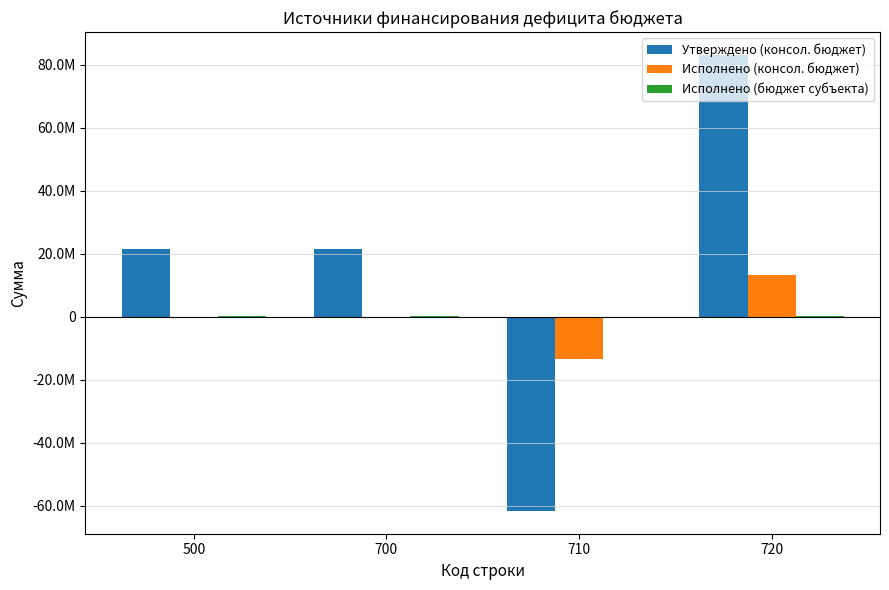

What is the difference between the second highest and minimum values in the Исполнено (бюджет субъекта) series?

184530.1